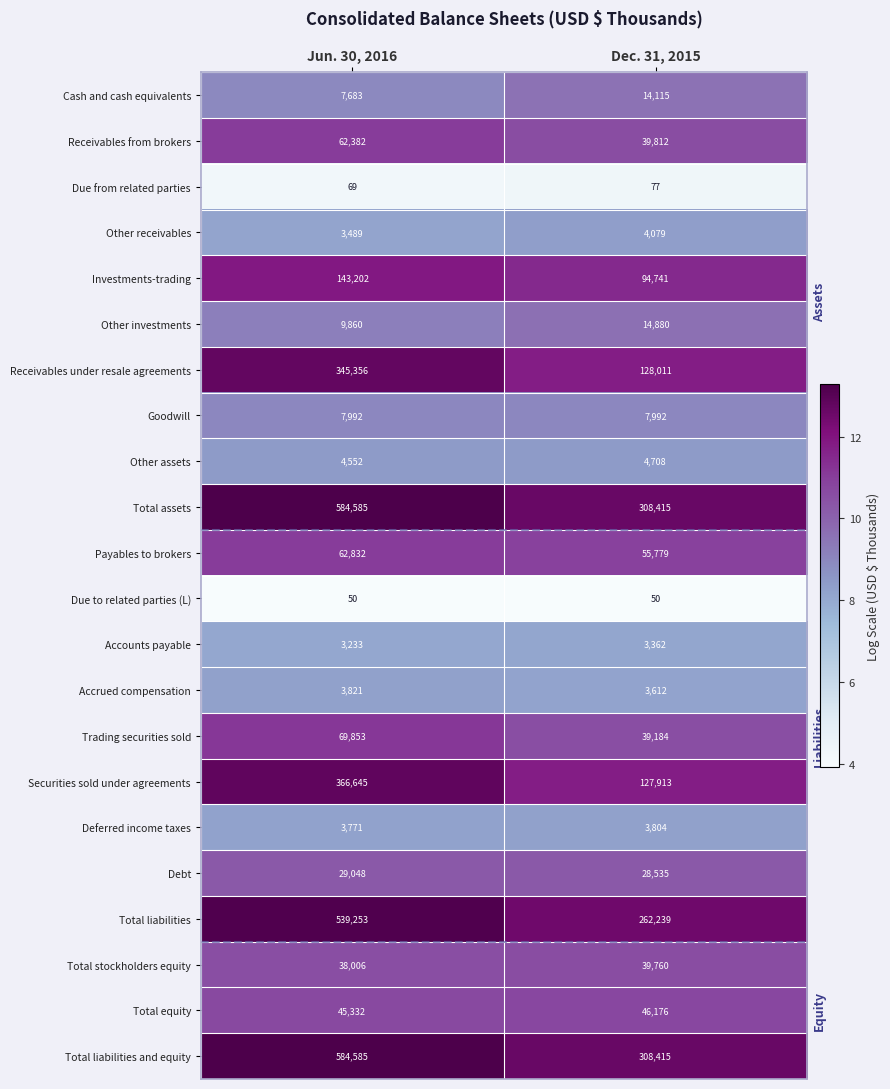

Rank the categories by Trading securities sold value from lowest to highest.

Dec. 31, 2015, Jun. 30, 2016